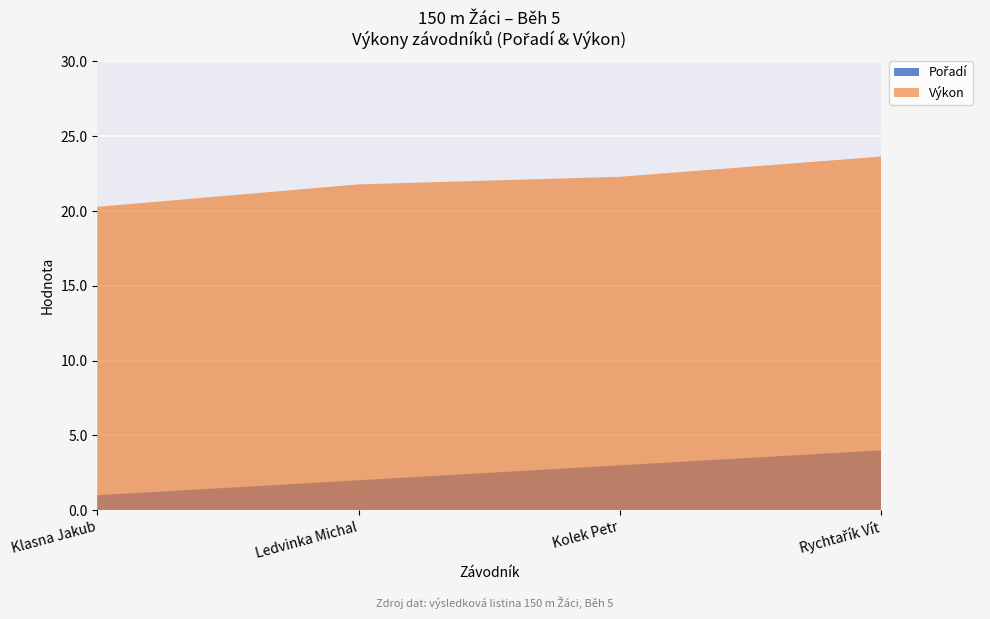

Reading right to left, extract all data points from this chart.

Pořadí: Rychtařík Vít=4.0	Kolek Petr=3.0	Ledvinka Michal=2.0	Klasna Jakub=1.0
Výkon: Rychtařík Vít=23.6	Kolek Petr=22.3	Ledvinka Michal=21.8	Klasna Jakub=20.3